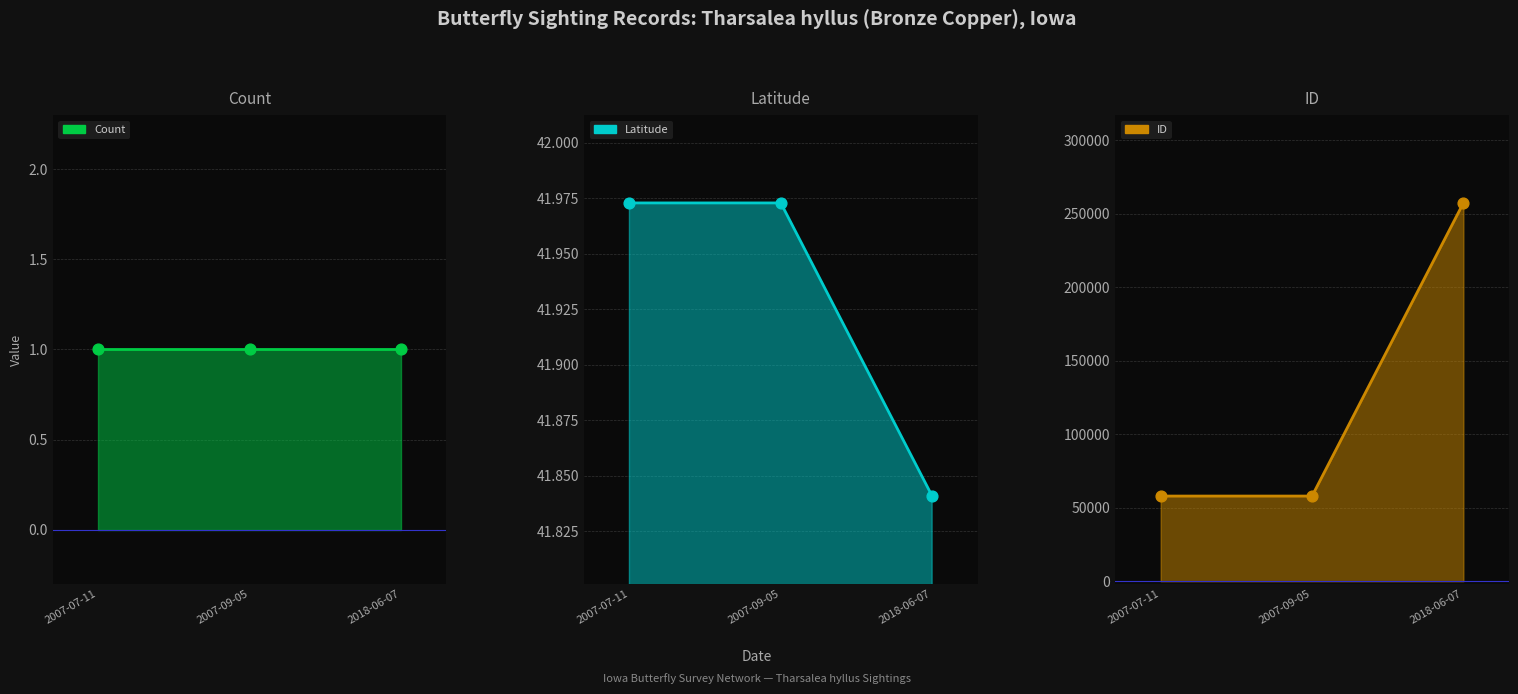

At how many categories does at least one series exceed 229643?

1